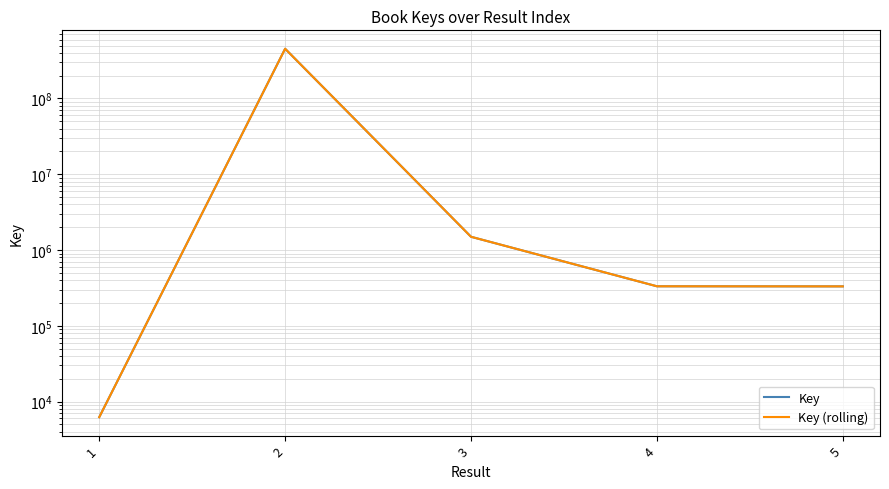

What is the average value of the Key (rolling) series?

91065997